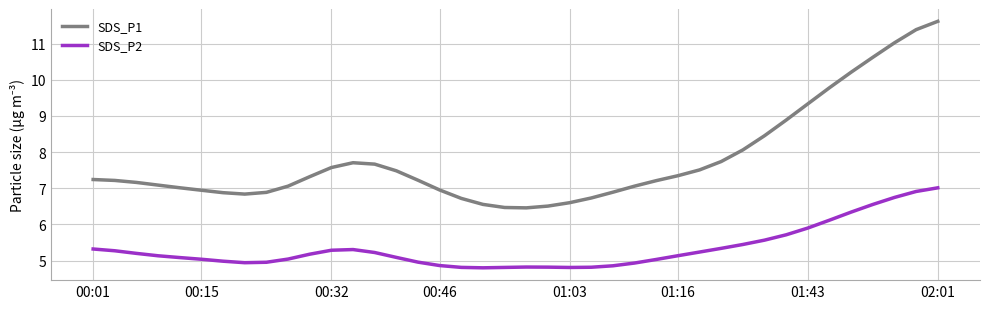

True or false: SDS_P2 and SDS_P1 intersect in this chart.

False